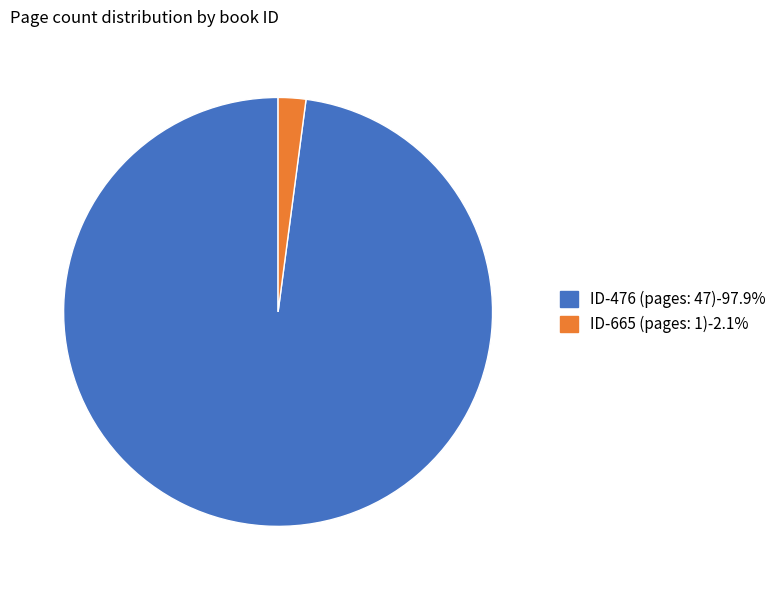

Which slice is the largest?

ID-476 (pages: 47)